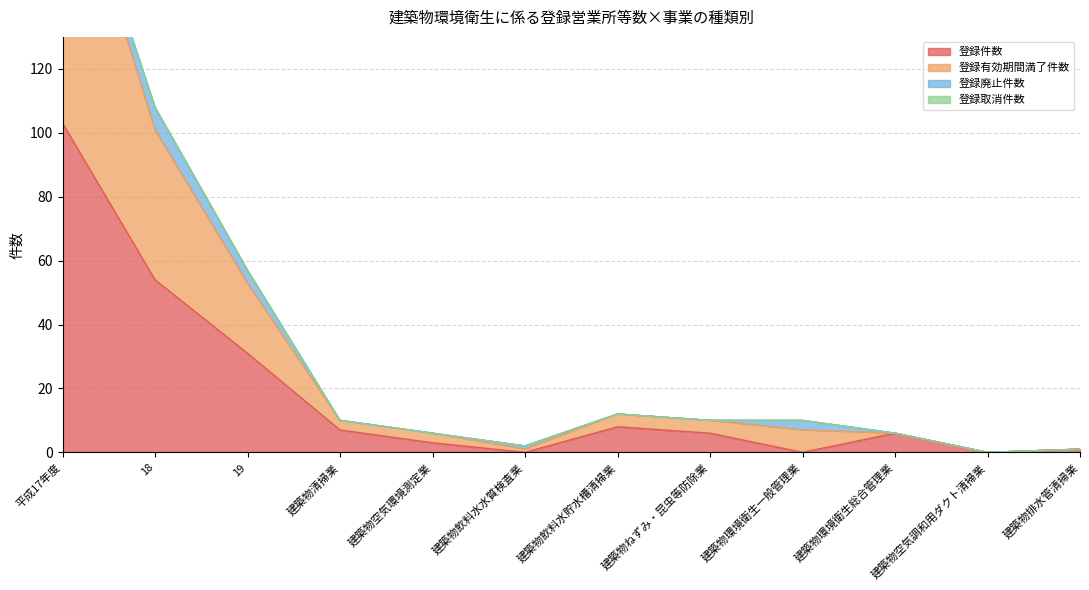

What is the value of the 登録件数 point at the 8th from the left?

6